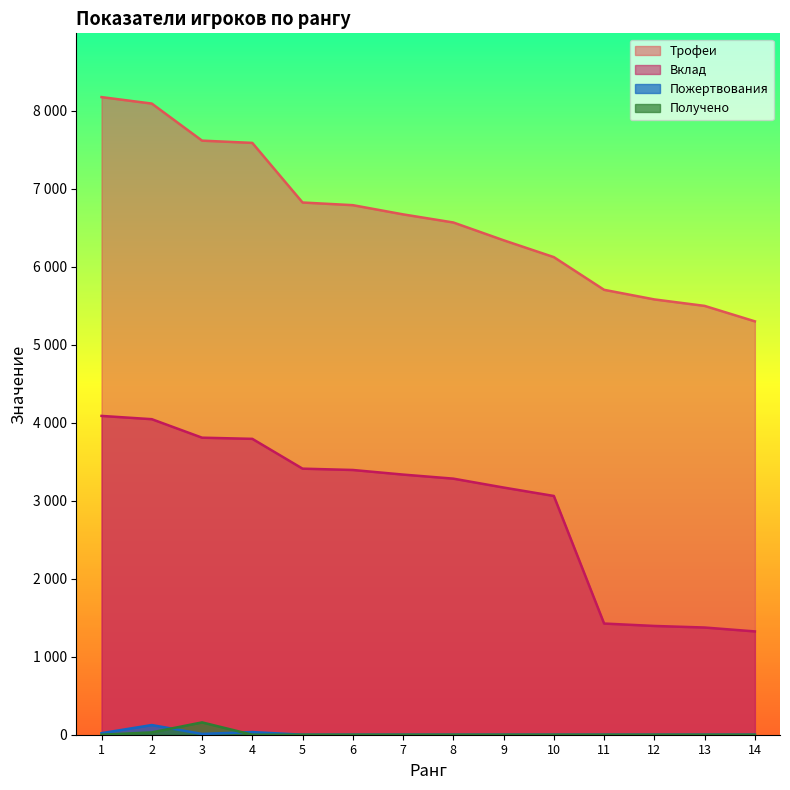

At which label does Вклад first exceed 3334?

1